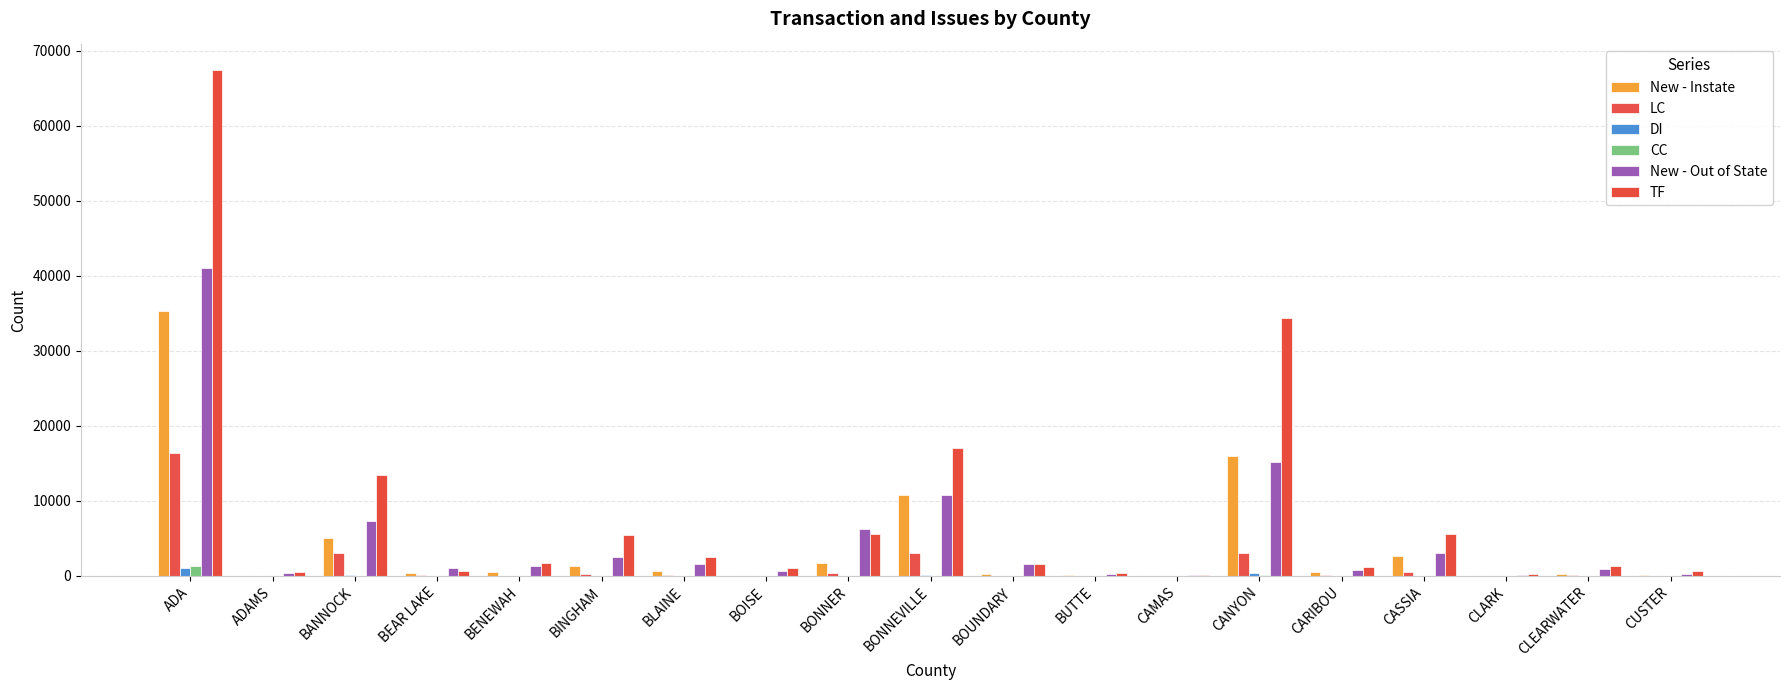

Reading right to left, extract all data points from this chart.

New - Instate: CUSTER=75	CLEARWATER=241	CLARK=15	CASSIA=2682	CARIBOU=519	CANYON=15927	CAMAS=16	BUTTE=102	BOUNDARY=265	BONNEVILLE=10792	BONNER=1753	BOISE=50	BLAINE=653	BINGHAM=1393	BENEWAH=488	BEAR LAKE=421	BANNOCK=5122	ADAMS=48	ADA=35374
LC: CUSTER=16	CLEARWATER=72	CLARK=6	CASSIA=512	CARIBOU=120	CANYON=3074	CAMAS=4	BUTTE=5	BOUNDARY=46	BONNEVILLE=3082	BONNER=372	BOISE=19	BLAINE=77	BINGHAM=208	BENEWAH=60	BEAR LAKE=62	BANNOCK=3051	ADAMS=18	ADA=16432
DI: CUSTER=1	CLEARWATER=0	CLARK=0	CASSIA=7	CARIBOU=8	CANYON=362	CAMAS=1	BUTTE=0	BOUNDARY=0	BONNEVILLE=130	BONNER=20	BOISE=2	BLAINE=0	BINGHAM=2	BENEWAH=4	BEAR LAKE=2	BANNOCK=94	ADAMS=0	ADA=1049
CC: CUSTER=0	CLEARWATER=2	CLARK=0	CASSIA=21	CARIBOU=1	CANYON=101	CAMAS=0	BUTTE=0	BOUNDARY=7	BONNEVILLE=14	BONNER=22	BOISE=1	BLAINE=2	BINGHAM=5	BENEWAH=3	BEAR LAKE=2	BANNOCK=19	ADAMS=3	ADA=1316
New - Out of State: CUSTER=318	CLEARWATER=900	CLARK=111	CASSIA=3033	CARIBOU=857	CANYON=15188	CAMAS=79	BUTTE=243	BOUNDARY=1587	BONNEVILLE=10822	BONNER=6214	BOISE=638	BLAINE=1595	BINGHAM=2484	BENEWAH=1372	BEAR LAKE=998	BANNOCK=7335	ADAMS=347	ADA=40983
TF: CUSTER=609	CLEARWATER=1369	CLARK=247	CASSIA=5547	CARIBOU=1238	CANYON=34362	CAMAS=167	BUTTE=428	BOUNDARY=1567	BONNEVILLE=17001	BONNER=5530	BOISE=1069	BLAINE=2502	BINGHAM=5486	BENEWAH=1723	BEAR LAKE=719	BANNOCK=13421	ADAMS=554	ADA=67475